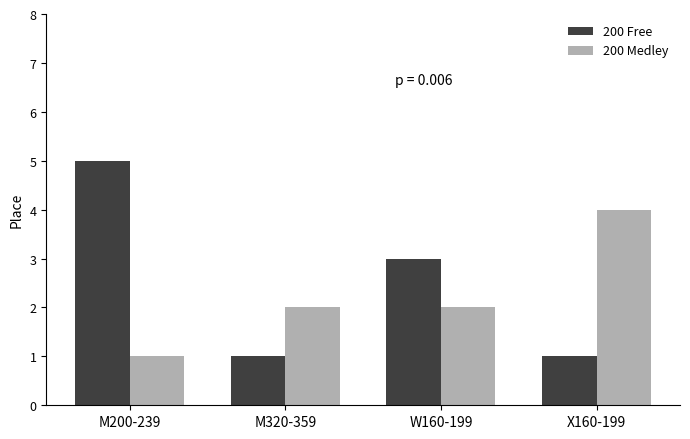

List the series in order of their overall mean, lowest first.

200 Medley, 200 Free